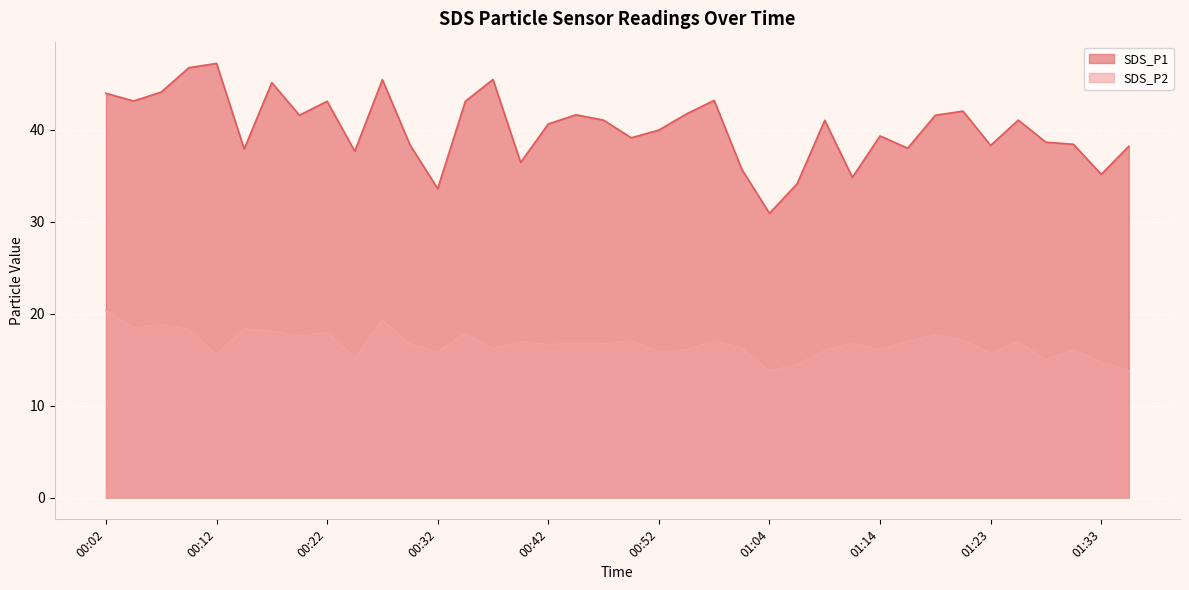

Reading left to right, what are all the values shown in this chart?

SDS_P1: 00:02=44.0	00:05=43.1	00:07=44.1	00:10=46.8	00:12=47.2	00:15=37.9	00:17=45.1	00:20=41.6	00:22=43.1	00:25=37.7	00:27=45.5	00:30=38.4	00:32=33.6	00:34=43.1	00:37=45.5	00:39=36.5	00:42=40.6	00:44=41.6	00:47=41.0	00:49=39.1	00:52=40.0	00:56=41.7	00:59=43.2	01:01=35.7	01:04=30.9	01:06=34.1	01:09=41.0	01:11=34.8	01:14=39.3	01:16=38.0	01:19=41.6	01:21=42.0	01:23=38.3	01:26=41.0	01:28=38.6	01:31=38.4	01:33=35.1	01:36=38.2
SDS_P2: 00:02=20.3	00:05=18.5	00:07=18.9	00:10=18.3	00:12=15.6	00:15=18.4	00:17=18.1	00:20=17.6	00:22=18.0	00:25=15.1	00:27=19.3	00:30=16.7	00:32=15.8	00:34=17.9	00:37=16.1	00:39=17.0	00:42=16.6	00:44=16.8	00:47=16.8	00:49=17.1	00:52=15.9	00:56=16.1	00:59=17.1	01:01=16.2	01:04=13.8	01:06=14.5	01:09=16.0	01:11=16.8	01:14=16.1	01:16=16.9	01:19=17.8	01:21=17.1	01:23=15.7	01:26=16.9	01:28=15.0	01:31=16.1	01:33=14.7	01:36=13.8